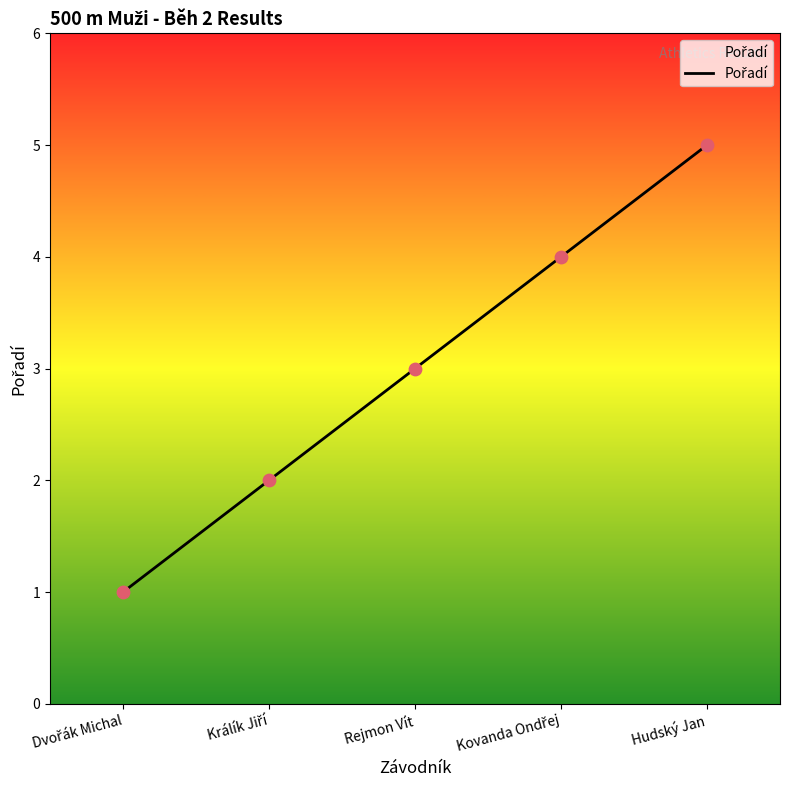

What is the ratio of the value at Hudský Jan to the value at Rejmon Vít?

1.7